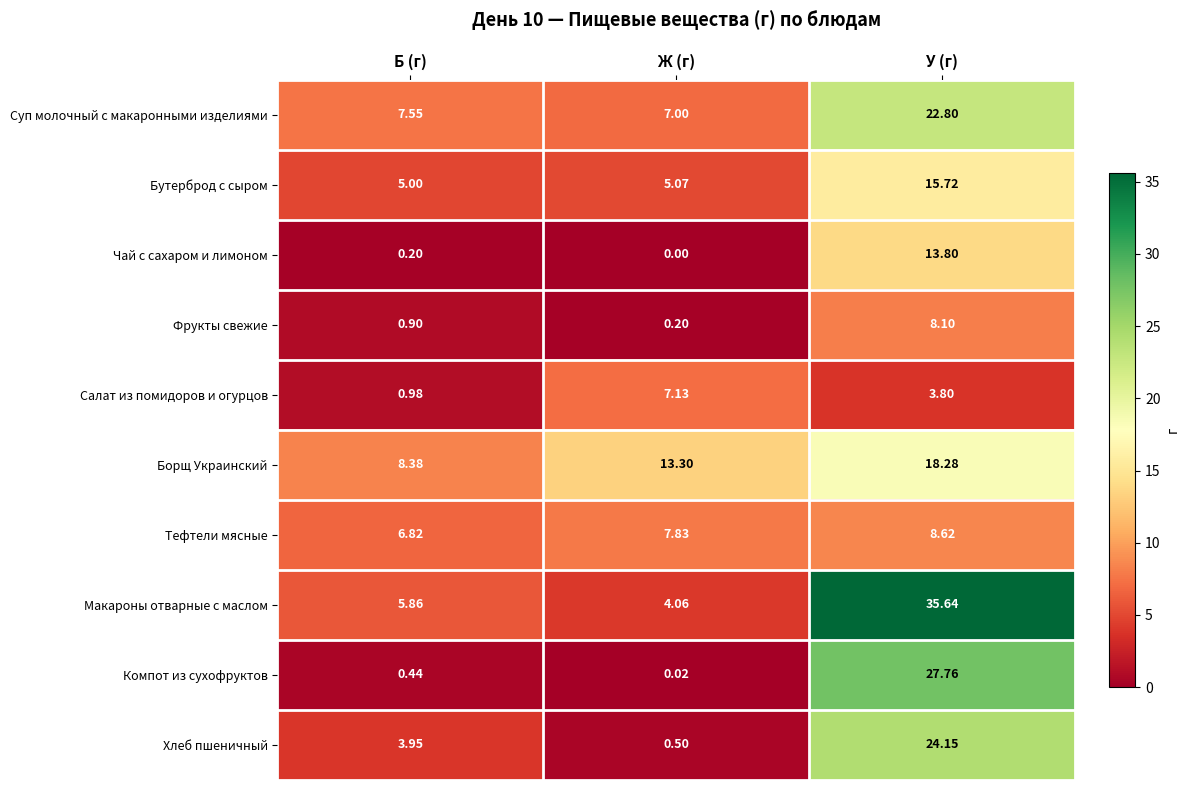

At Б (г), list the series in order from largest to smallest.

Борщ Украинский, Суп молочный с макаронными изделиями, Тефтели мясные, Макароны отварные с маслом, Бутерброд с сыром, Хлеб пшеничный, Салат из помидоров и огурцов, Фрукты свежие, Компот из сухофруктов, Чай с сахаром и лимоном